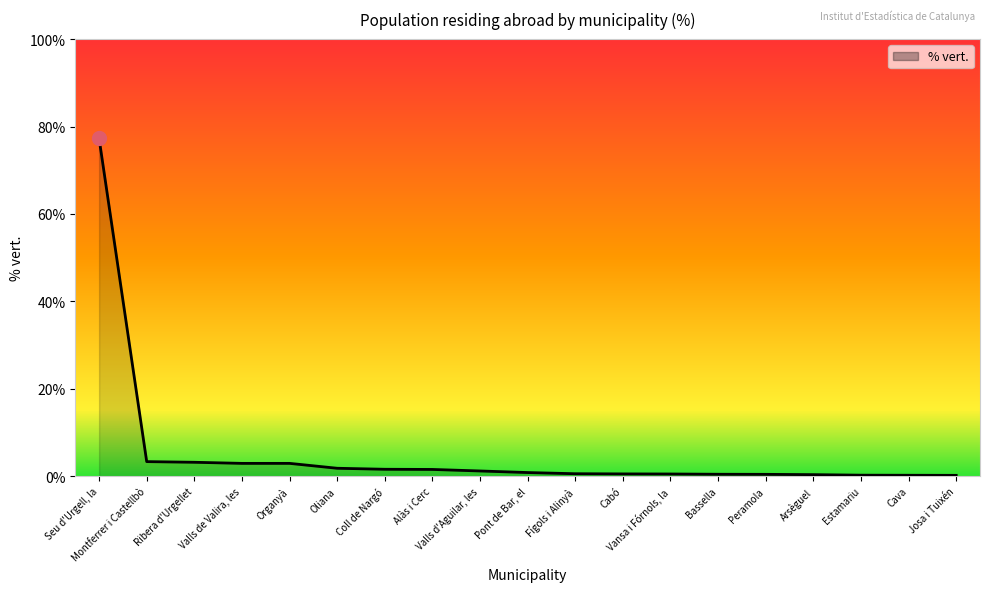

What is the maximum value shown in the chart?

77.3